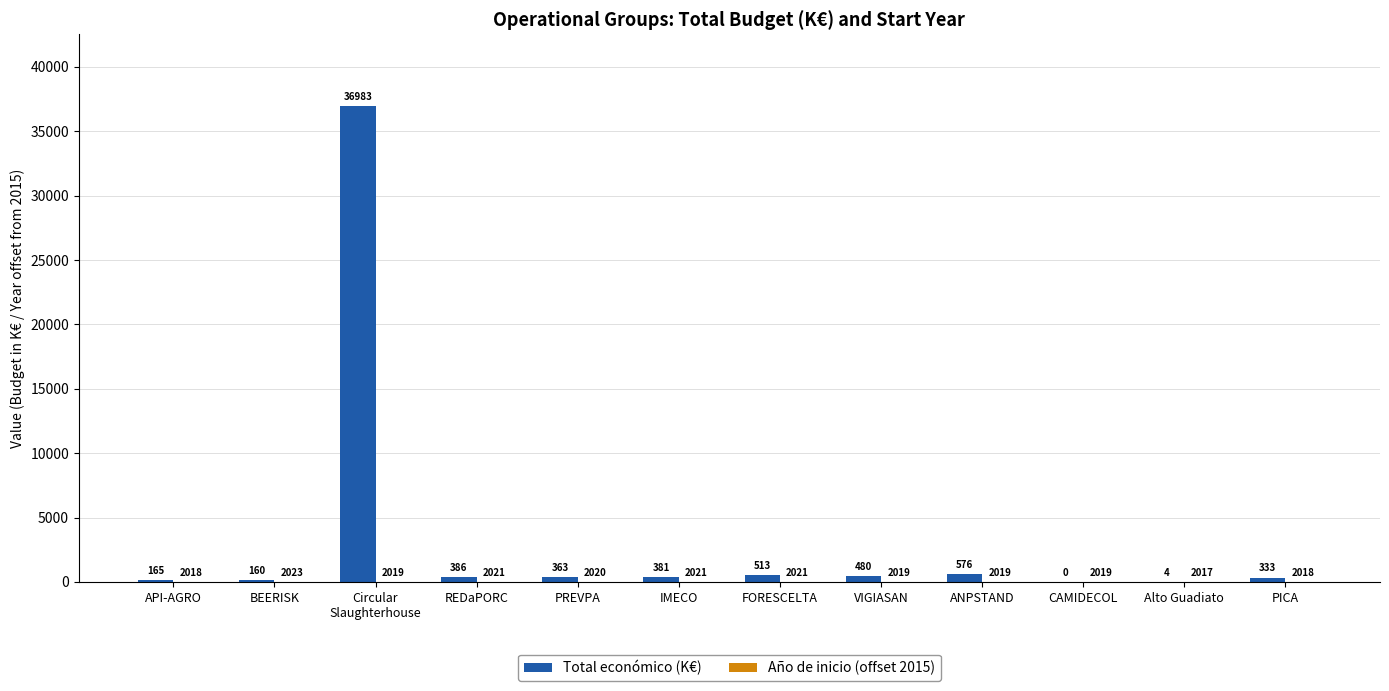

Which series has the largest total across all categories?

Total económico (K€)